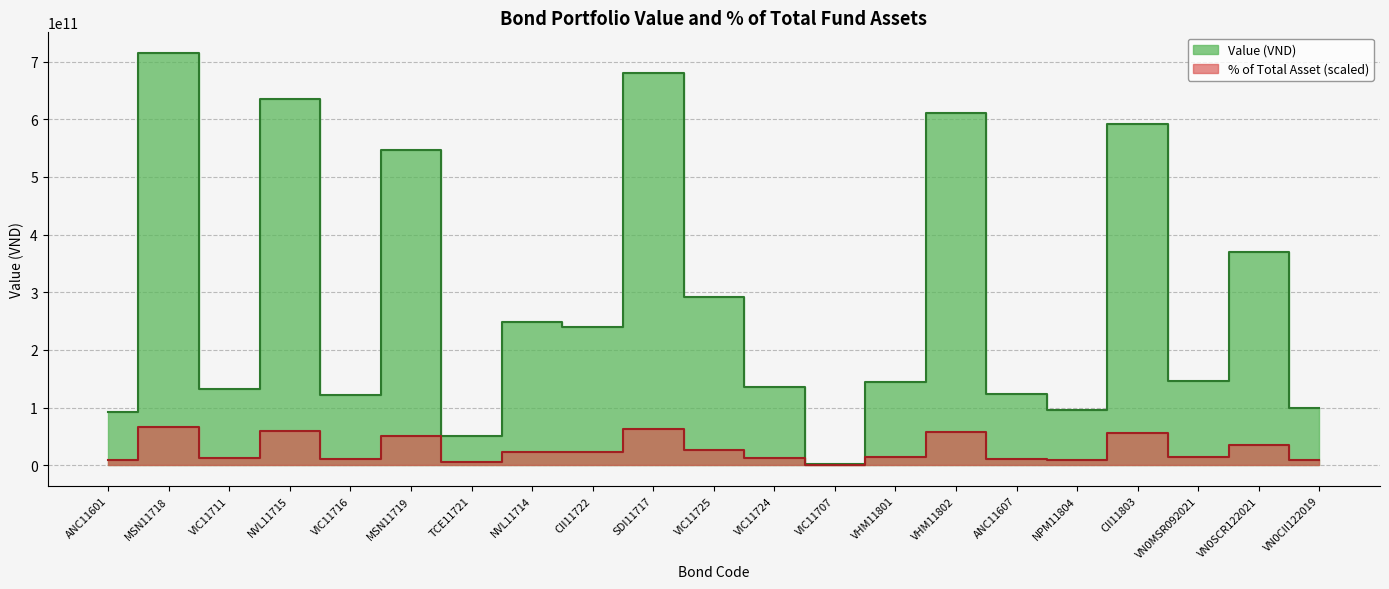

True or false: % of Total Asset and Value (VND) cross at least once.

False